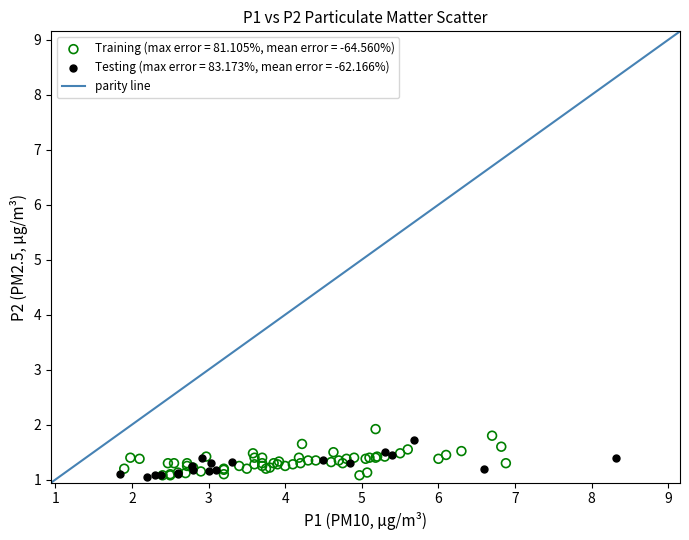

Which series has the largest Y range (max minus min)?

Training (max error = 81.105%, mean error = -64.560%)